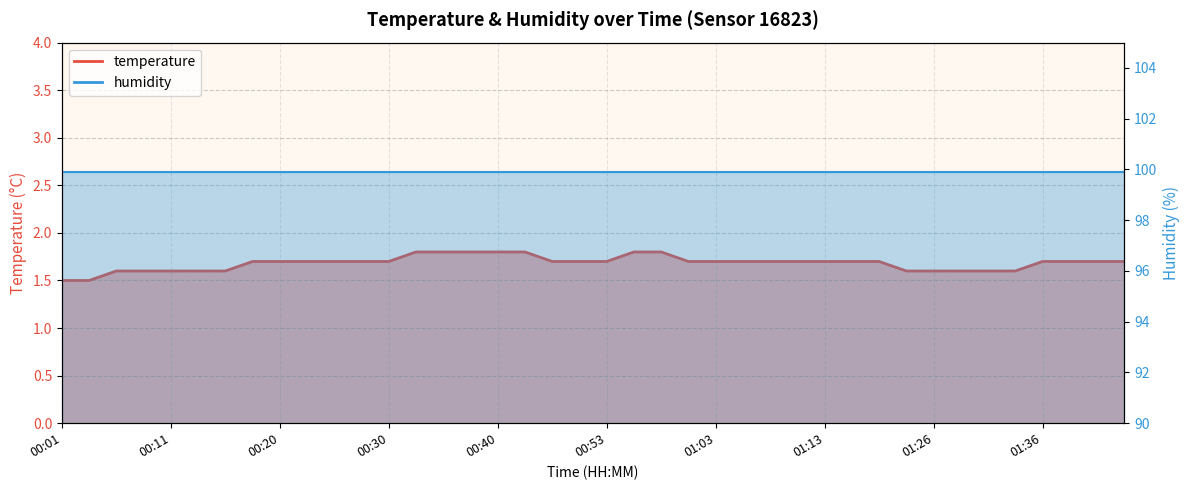

What is the difference between the second highest and minimum values?

0.3